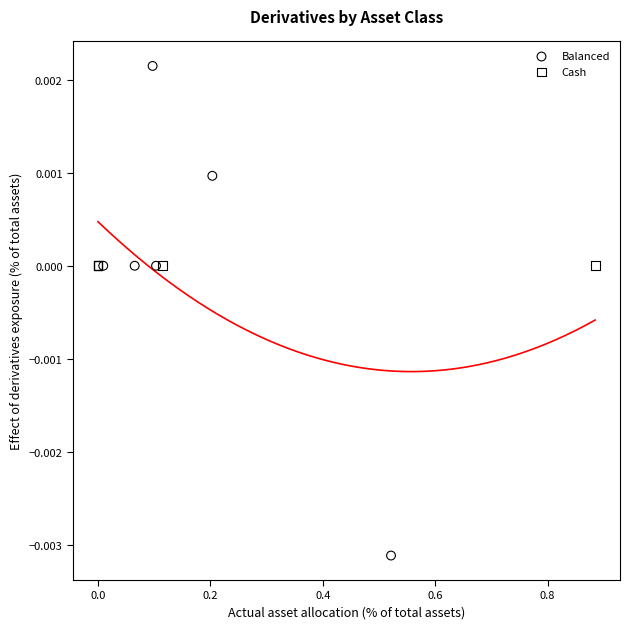

Which series reaches the minimum Y coordinate?

Balanced